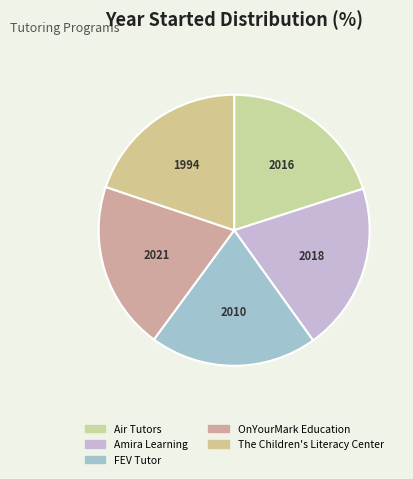

Does Air Tutors represent more than half of the total?

No